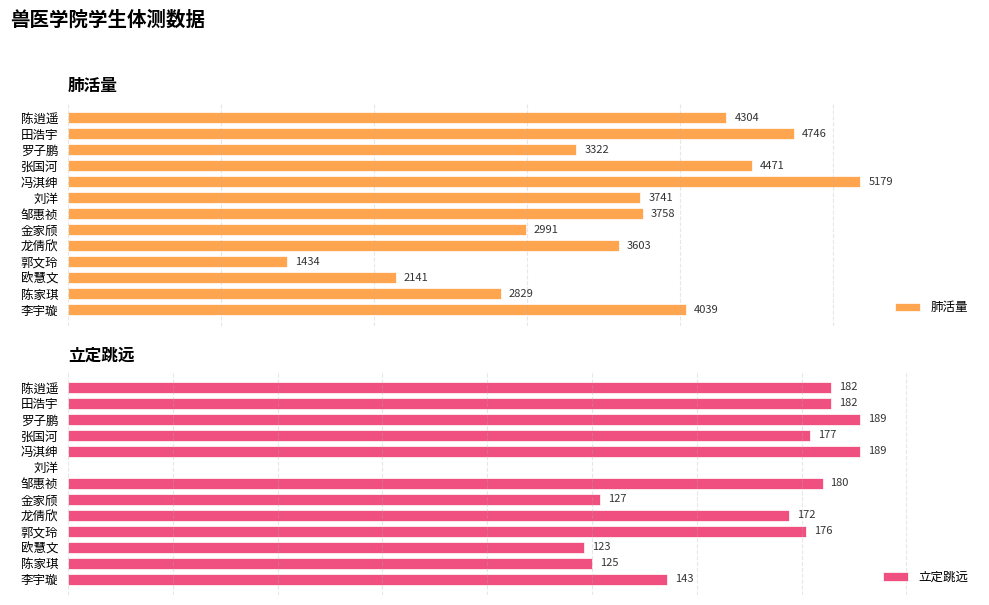

Does the chart contain stacked bars?

No